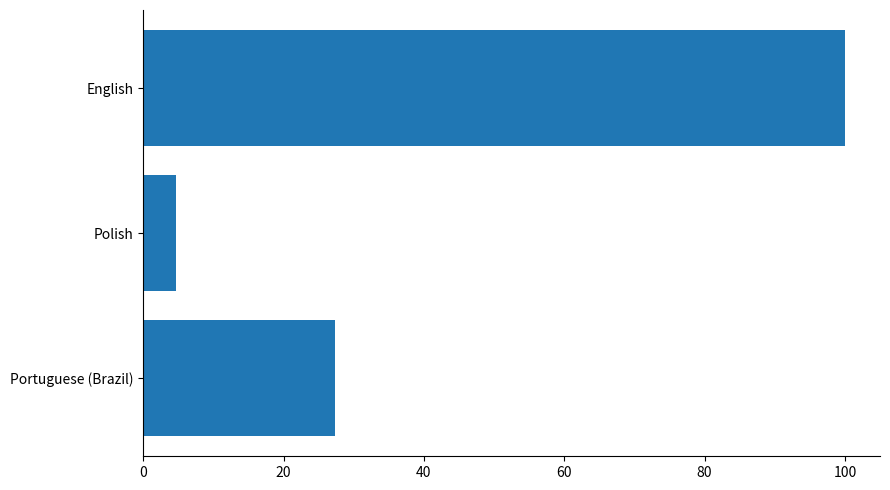

Rank the categories by value from highest to lowest.

English, Portuguese (Brazil), Polish